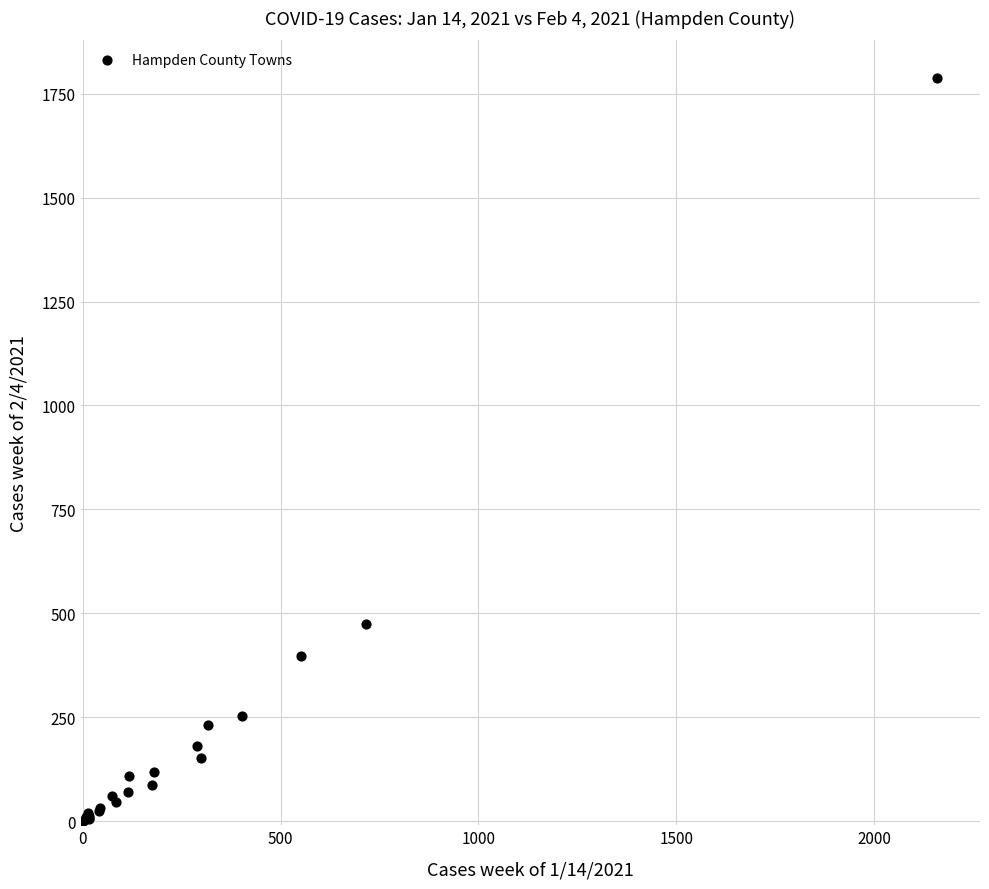

What Y value in the scatter plot is closest to 894?

475